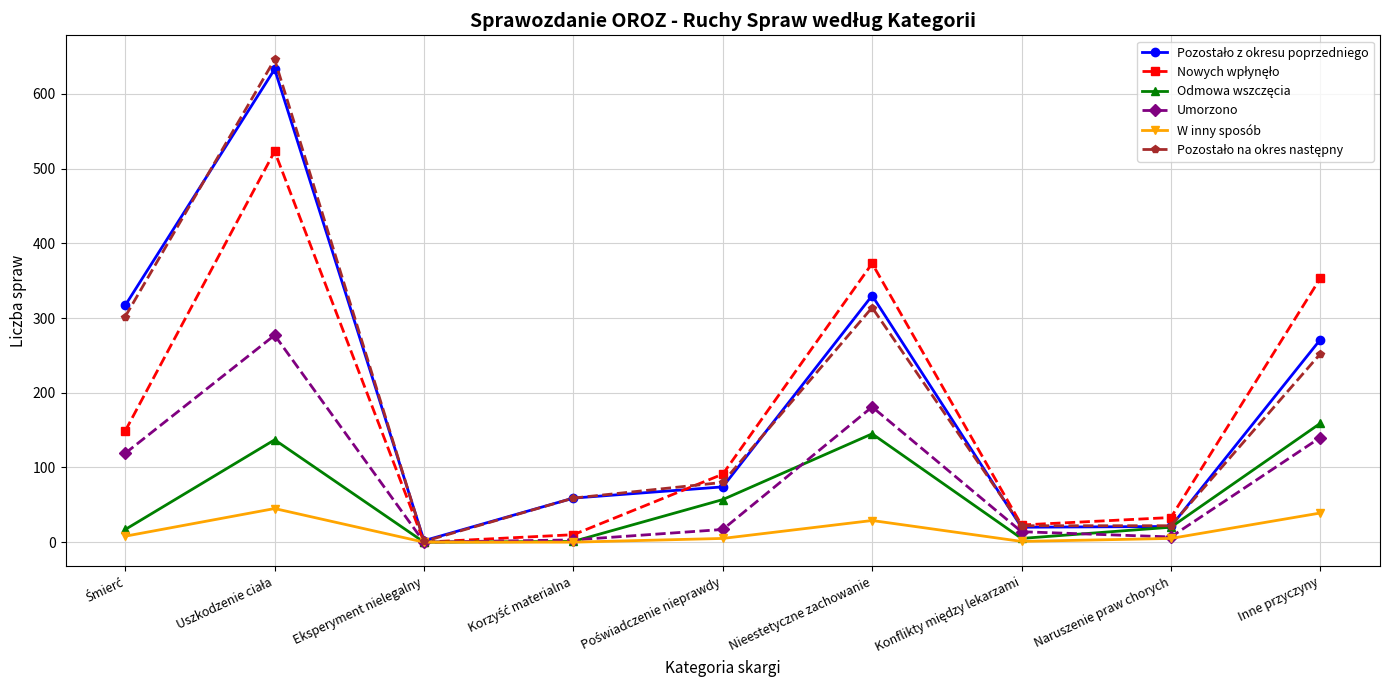

What is the label of the 2nd point from the right?

Naruszenie praw chorych